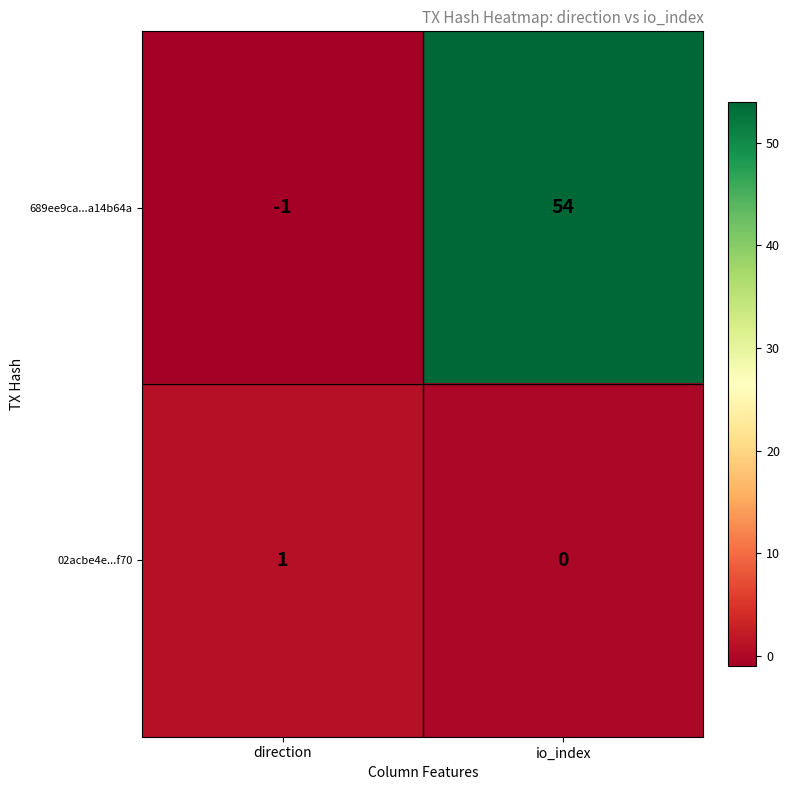

Which category has the highest value in the 02acbe4e...f70 series?

direction